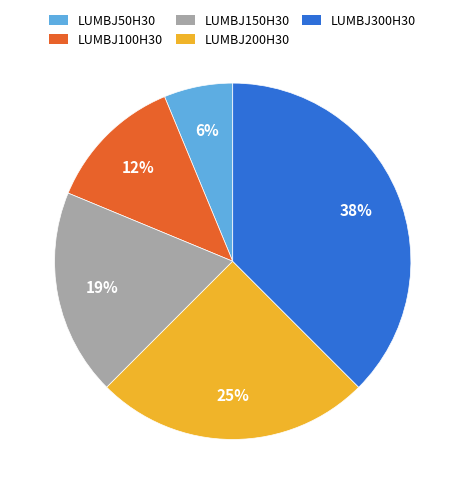

Which slice is the smallest?

LUMBJ50H30